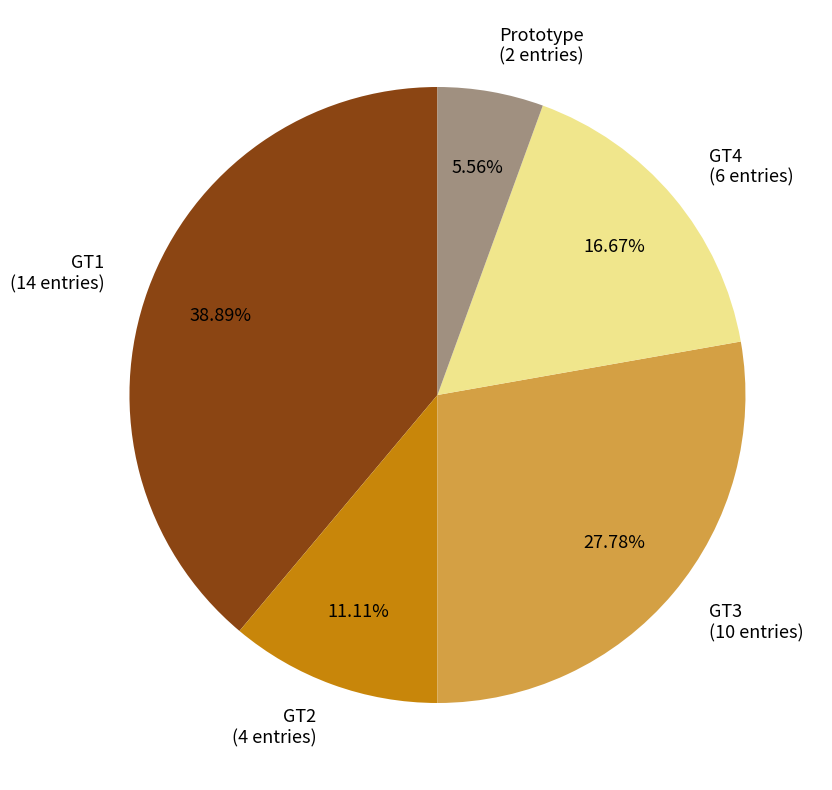

To the nearest percent, what is the difference between the GT4 and GT3 slice percentages?

11%